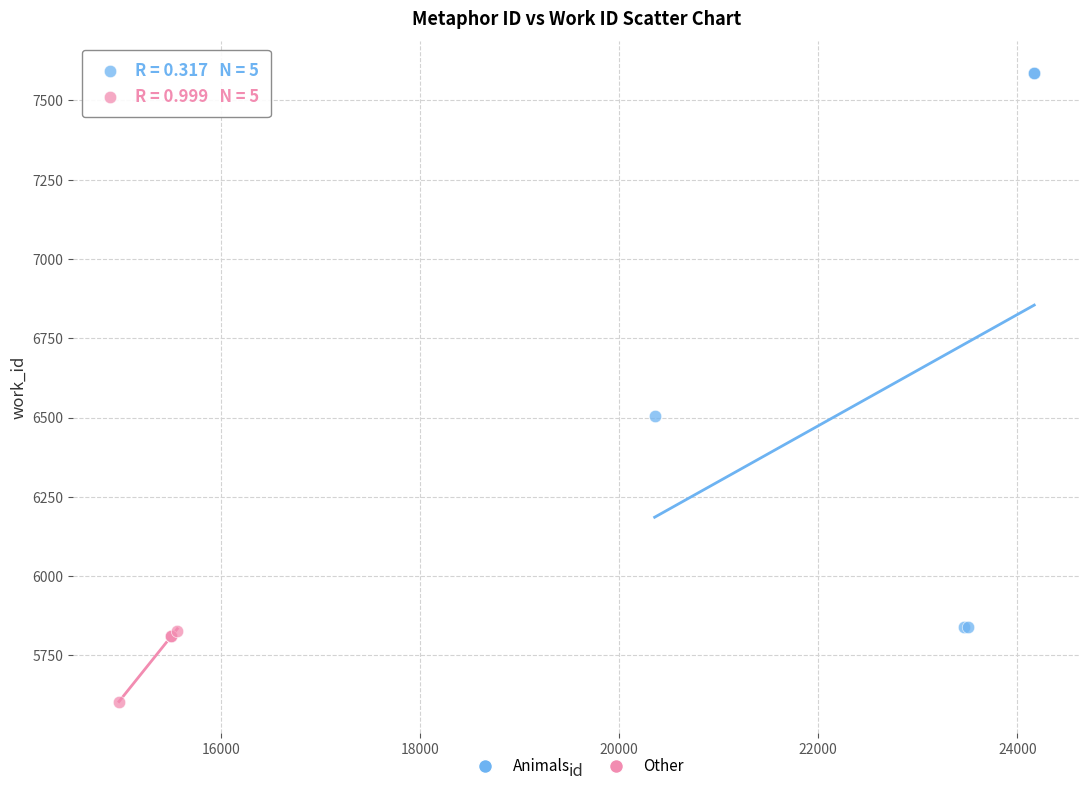

Which series contains the highest Y value?

Animals